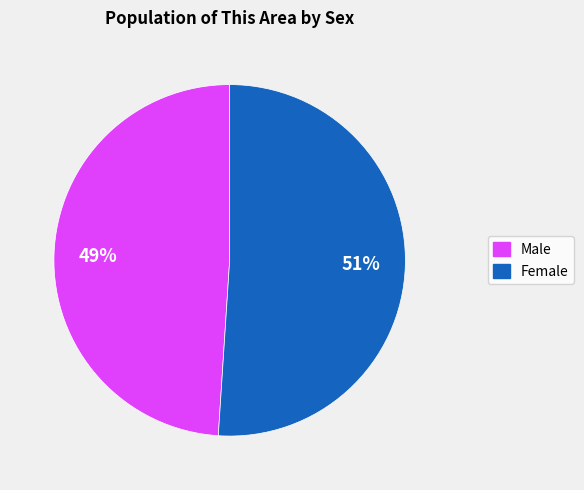

Is it true that Female is 51% of the pie?

True